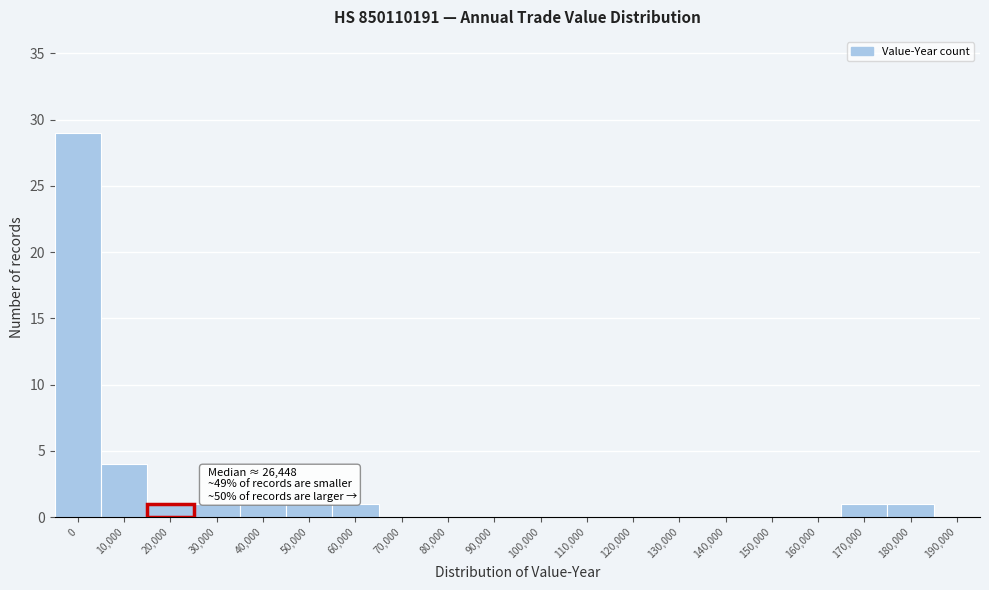

Reading left to right, list all the values displayed in this chart.

0=29	10,000=4	20,000=1	30,000=1	40,000=1	50,000=1	60,000=1	70,000=0	80,000=0	90,000=0	100,000=0	110,000=0	120,000=0	130,000=0	140,000=0	150,000=0	160,000=0	170,000=1	180,000=1	190,000=0